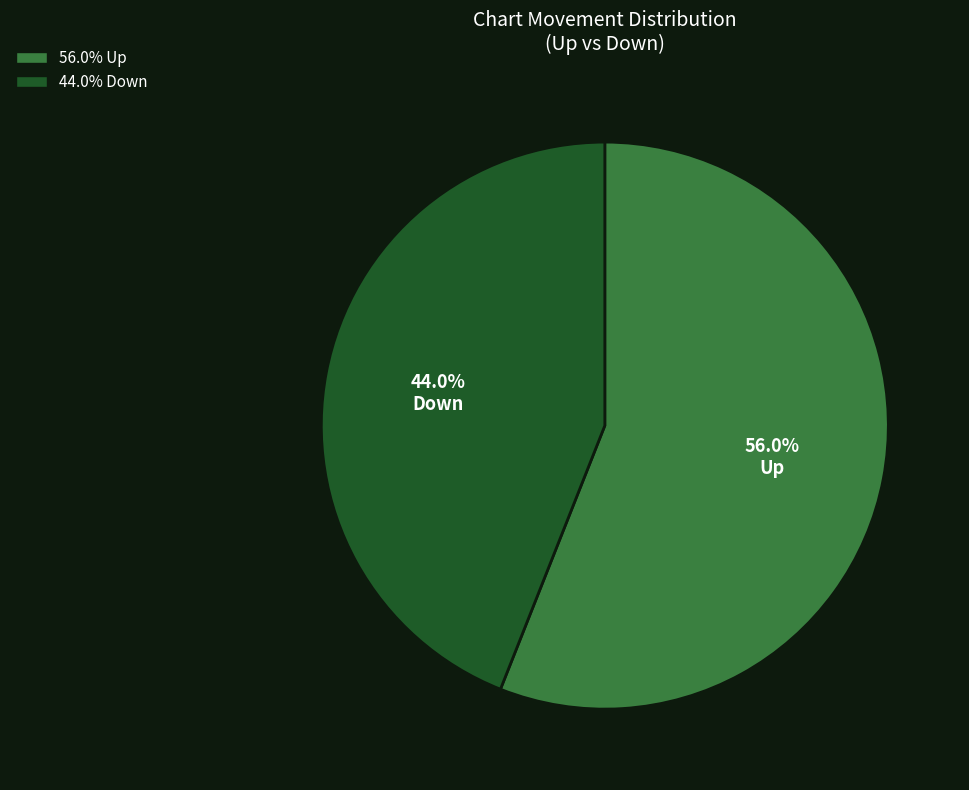

Is there a majority slice in this chart?

Yes